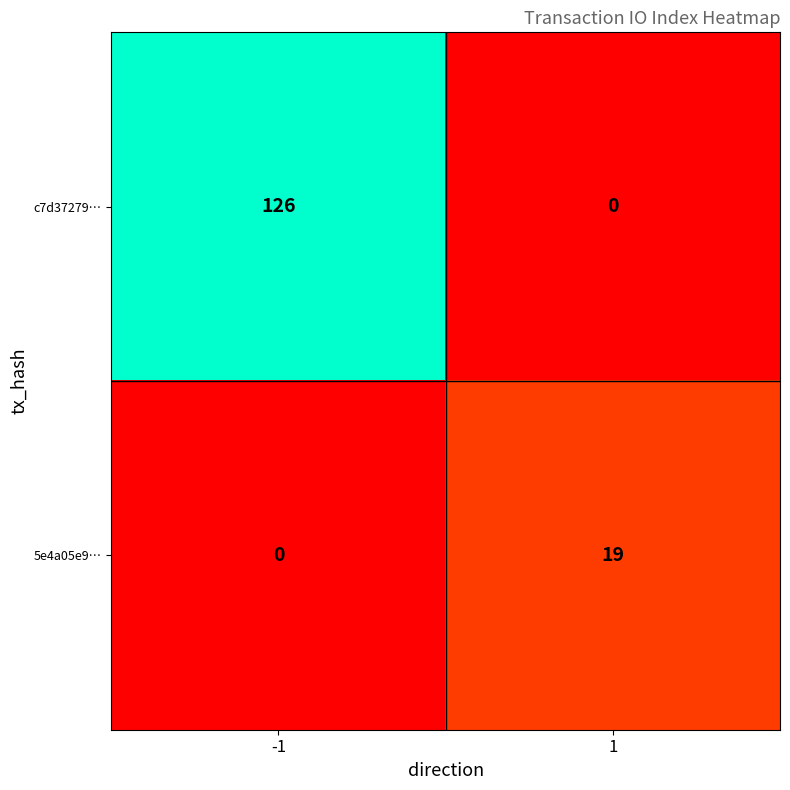

True or false: c7d37279… has a value of 0 at 1.

True